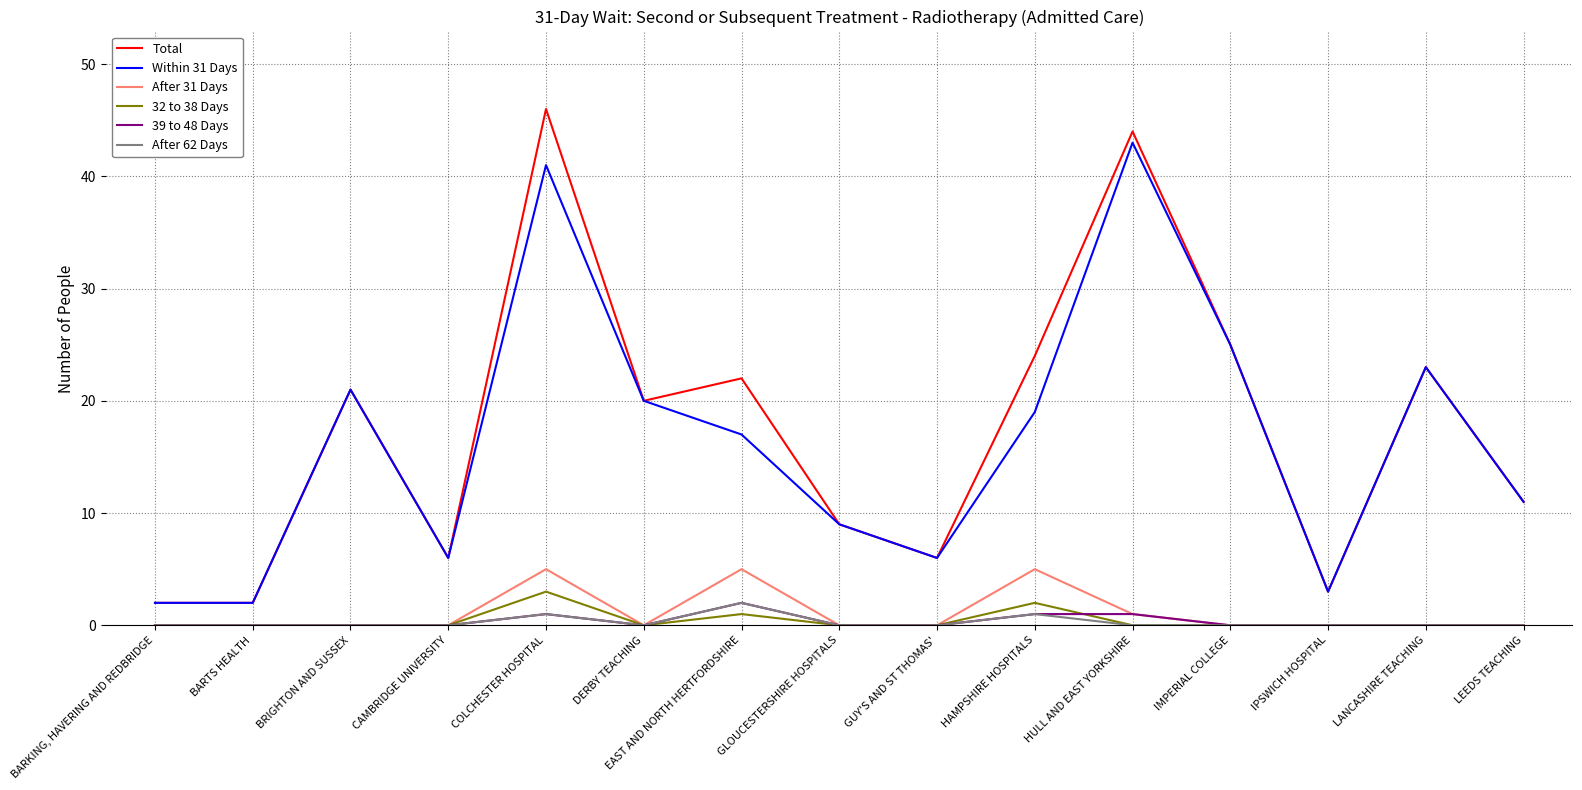

The value of 39 to 48 Days at GUY'S AND ST THOMAS' is 0. True or false?

True